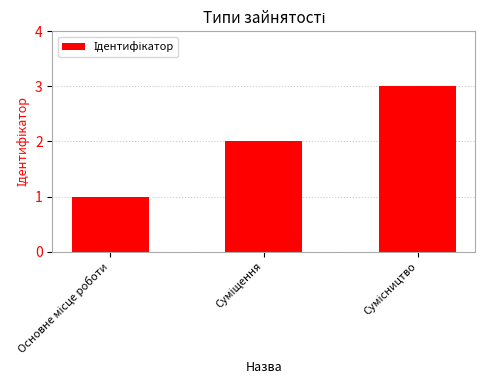

What is the maximum value shown in the chart?

3